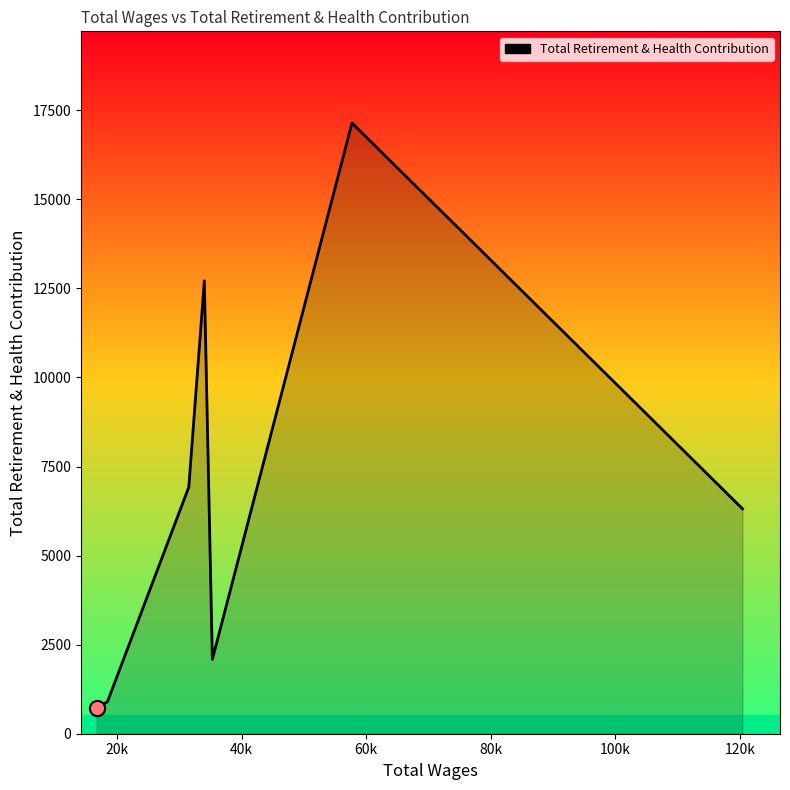

True or false: there are more than 1 points higher than both neighbors.

True